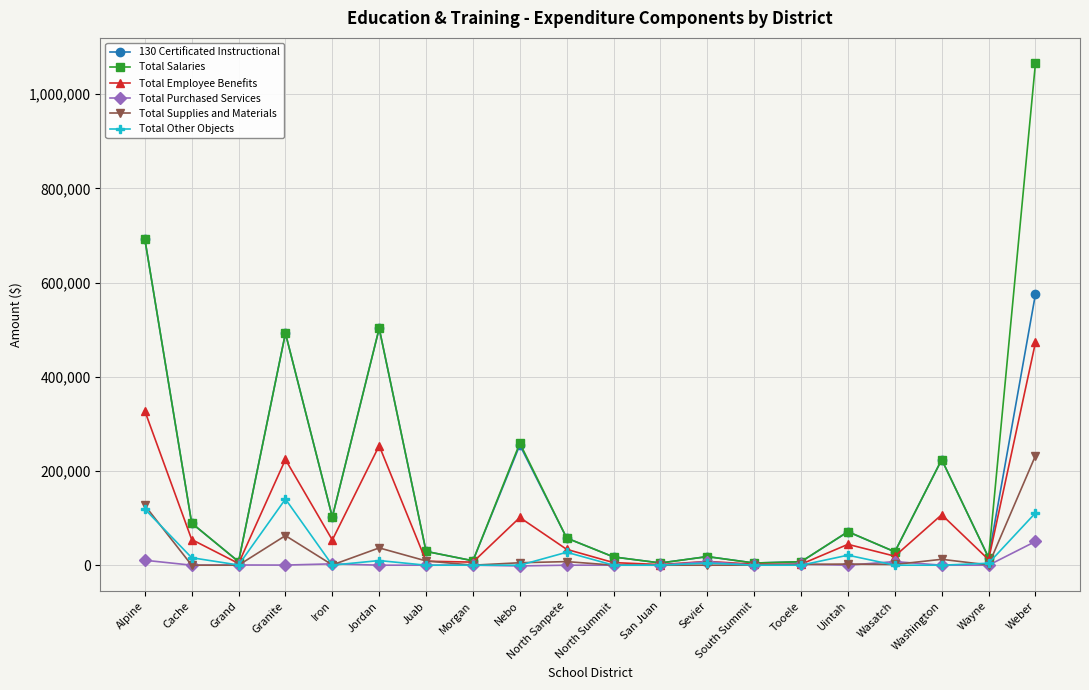

Which series has the largest range (max minus min)?

Total Salaries